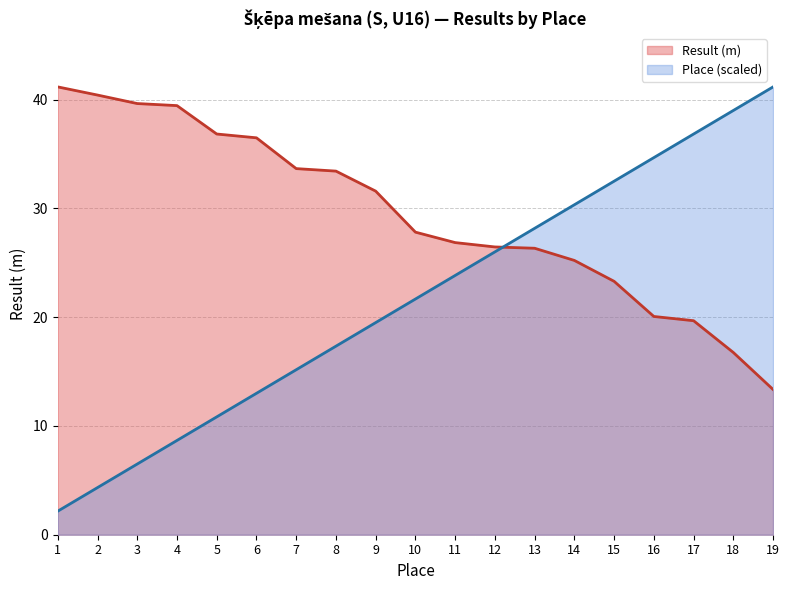

At which category is the sum across all series the highest?

17